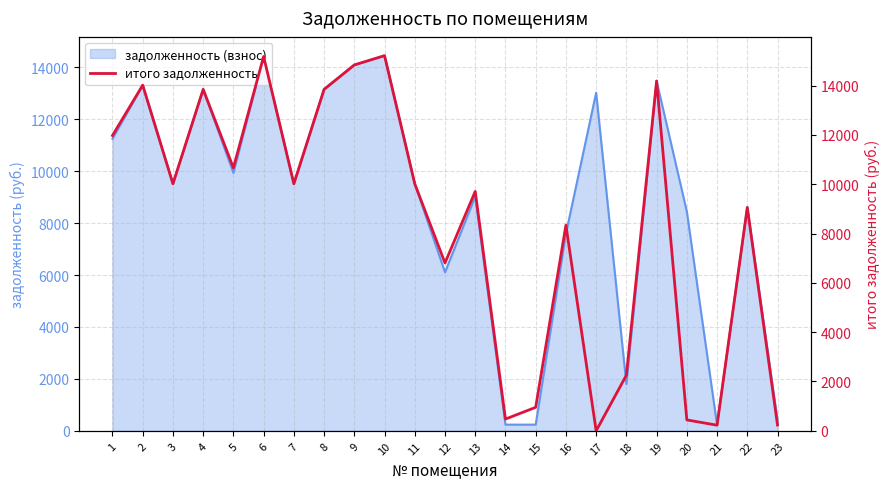

What is the sum of the values at 11 and 7?

20032.4